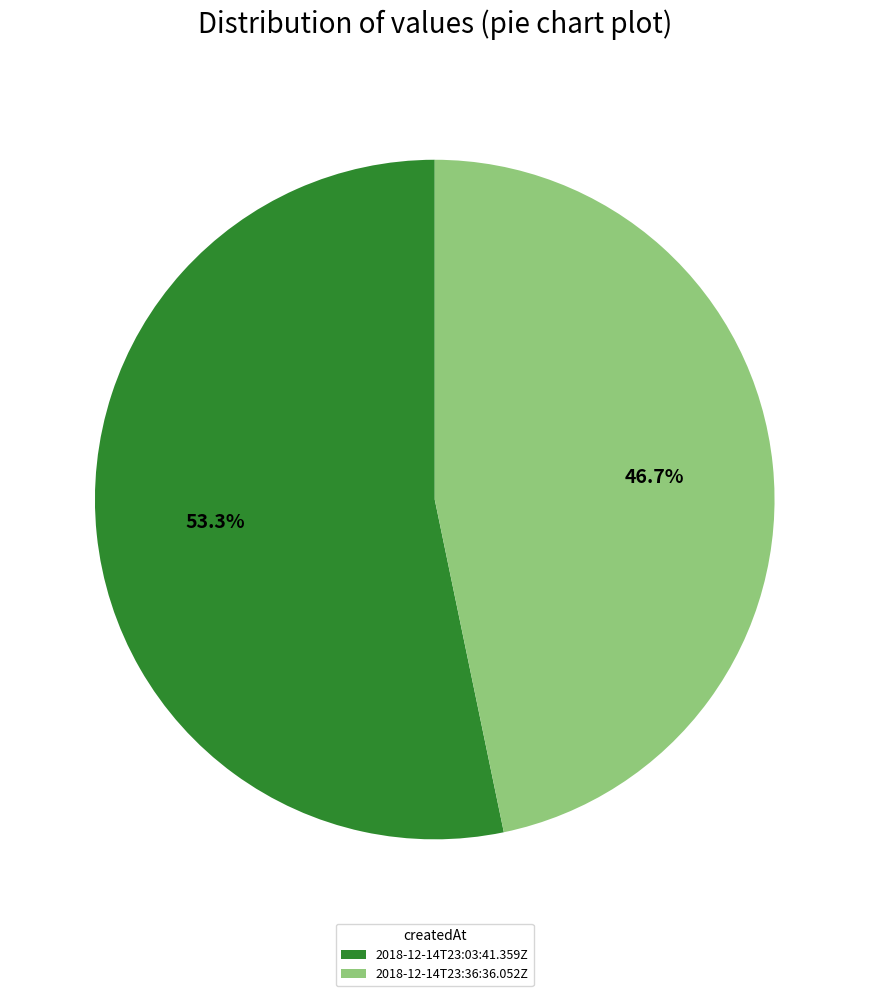

Rank the categories by value from lowest to highest.

2018-12-14T23:36:36.052Z, 2018-12-14T23:03:41.359Z